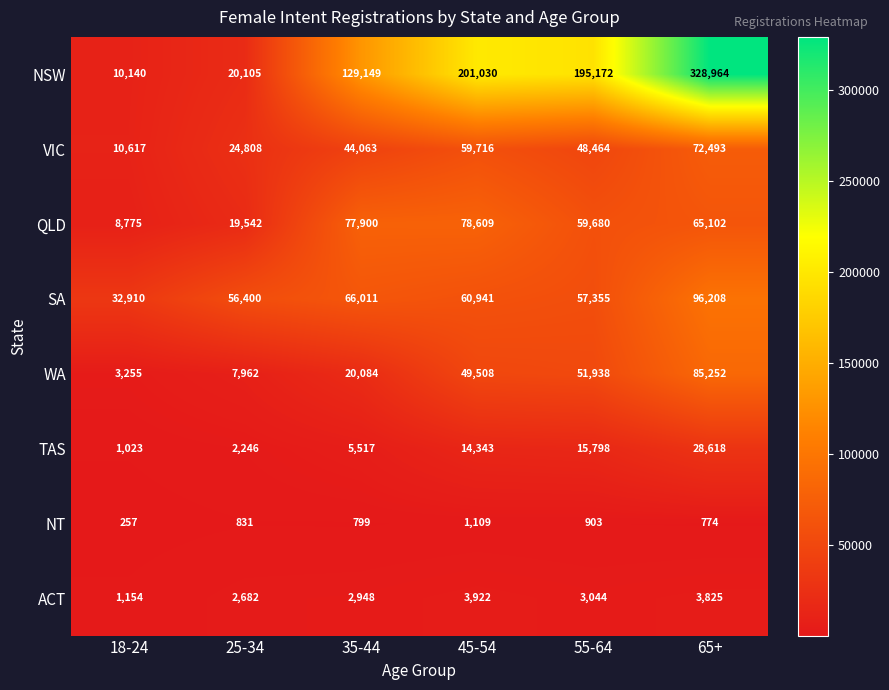

Rank the series at 55-64 from highest to lowest value.

NSW, QLD, SA, WA, VIC, TAS, ACT, NT